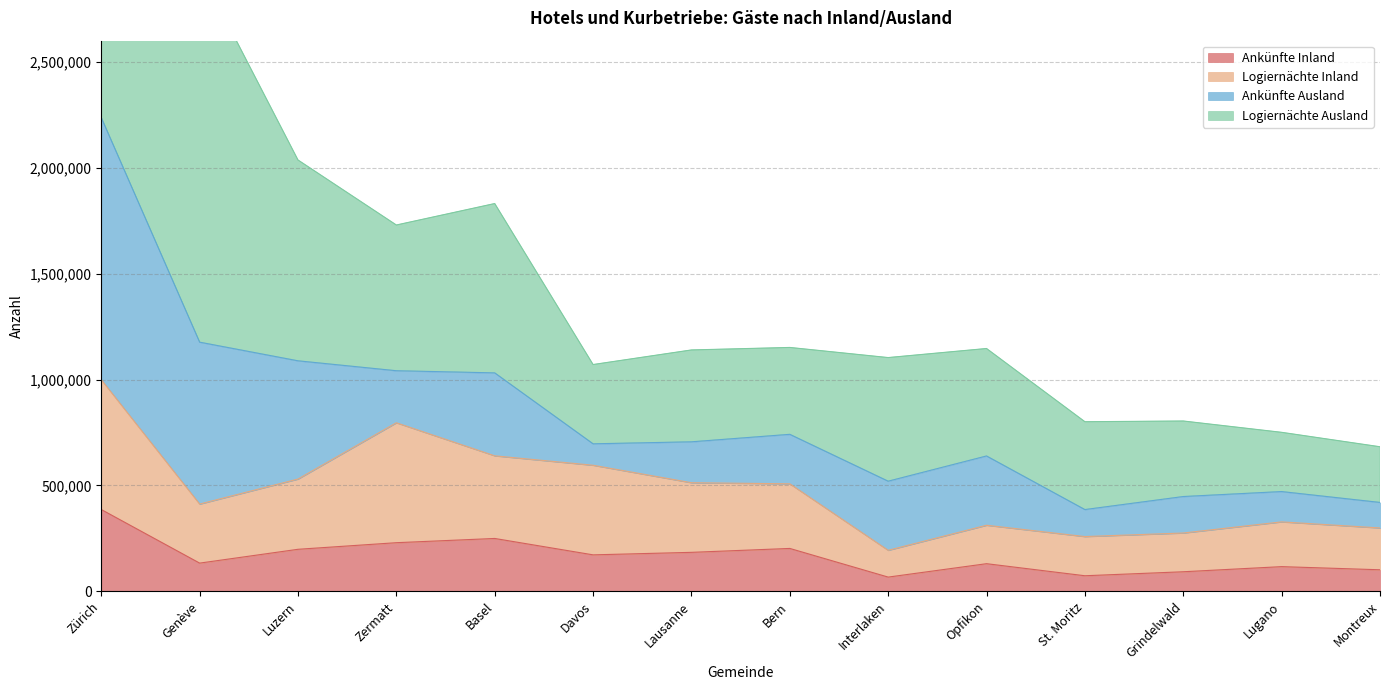

The Ankünfte Inland series shows 386257 at Zürich. True or false?

True